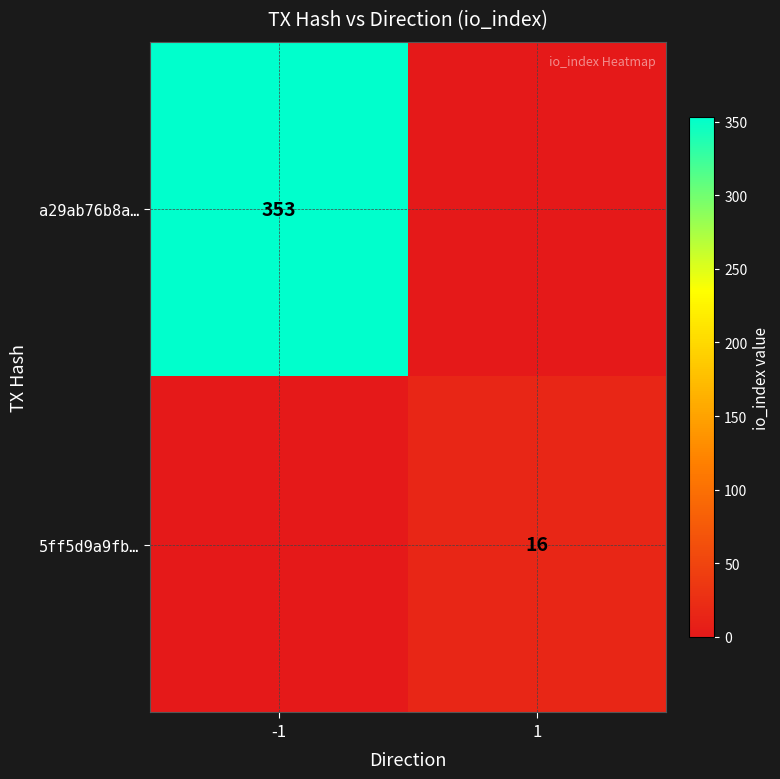

At which category is the sum across all series the highest?

-1